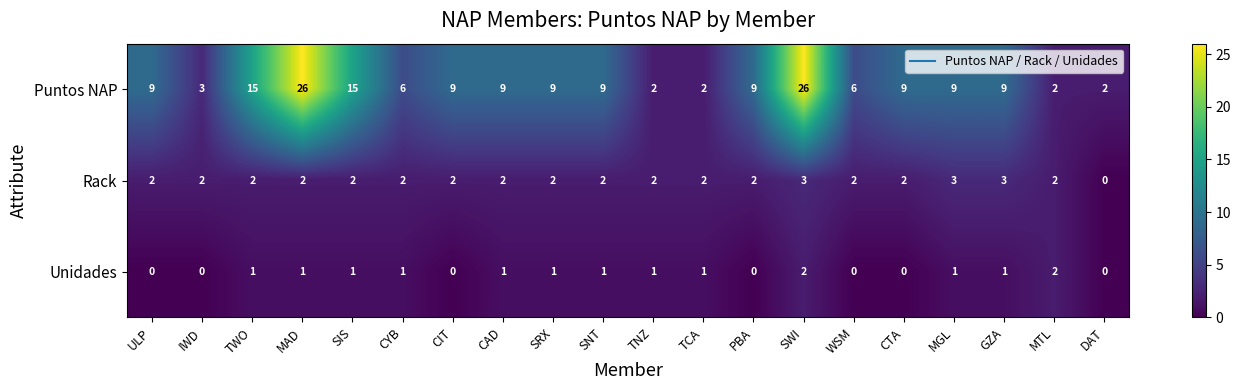

Rank the series by their maximum value, from lowest to highest.

Unidades, Rack, Puntos NAP